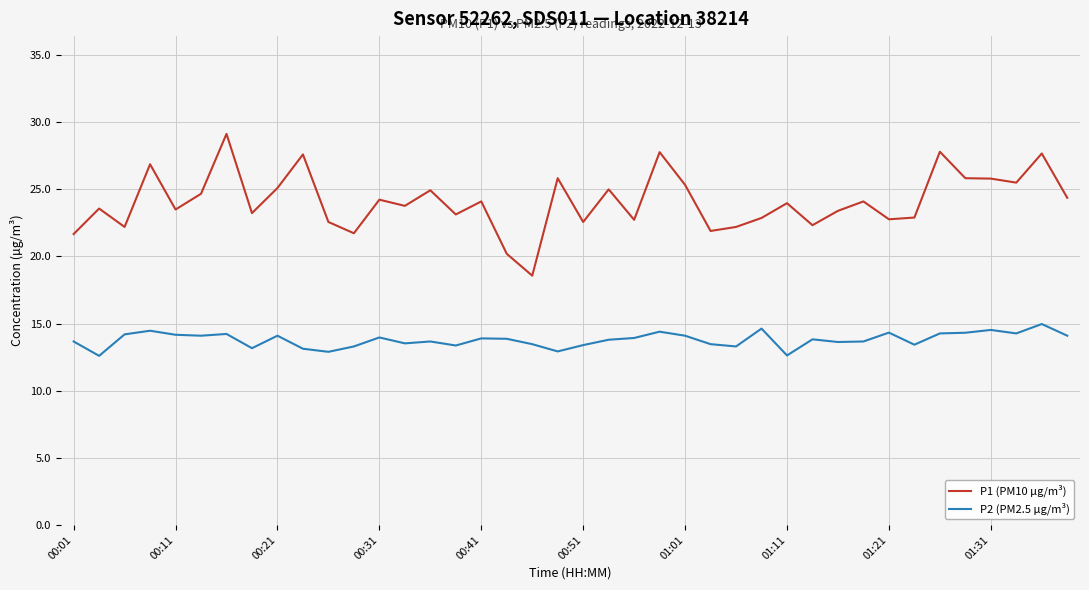

What is the sum of all P1 (PM10 µg/m³) values?

963.4